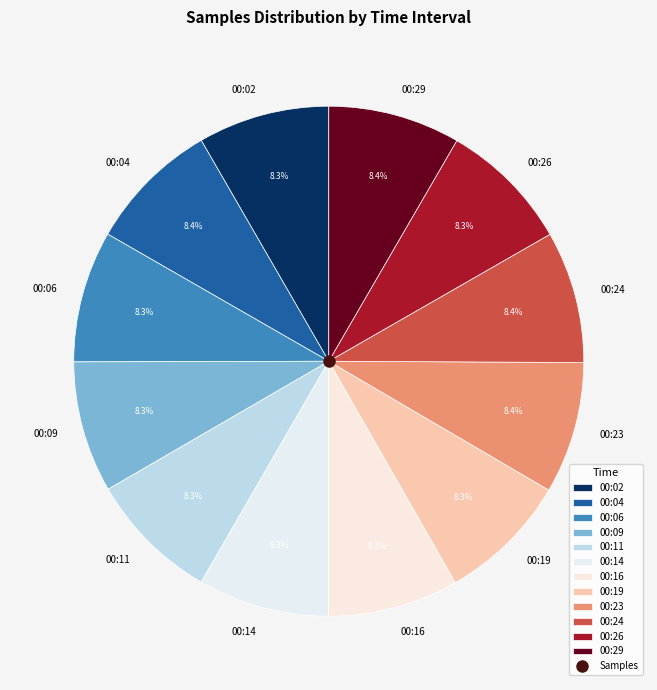

What is the total percentage of 00:11 and 00:09?

16.6%